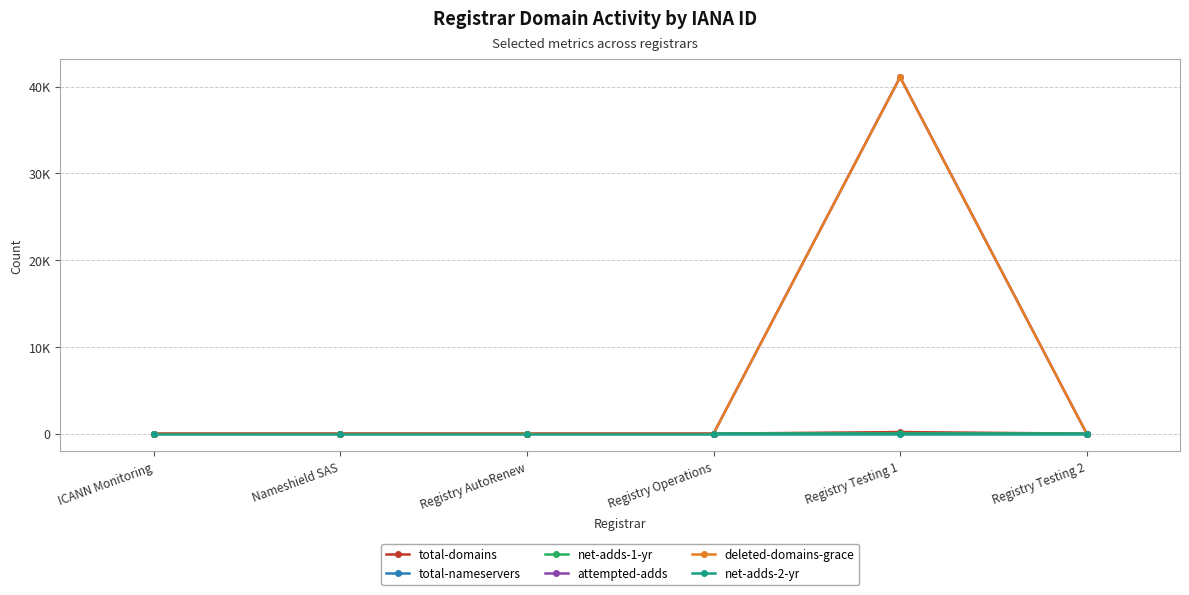

At which category is the sum across all series the highest?

Registry Testing 1